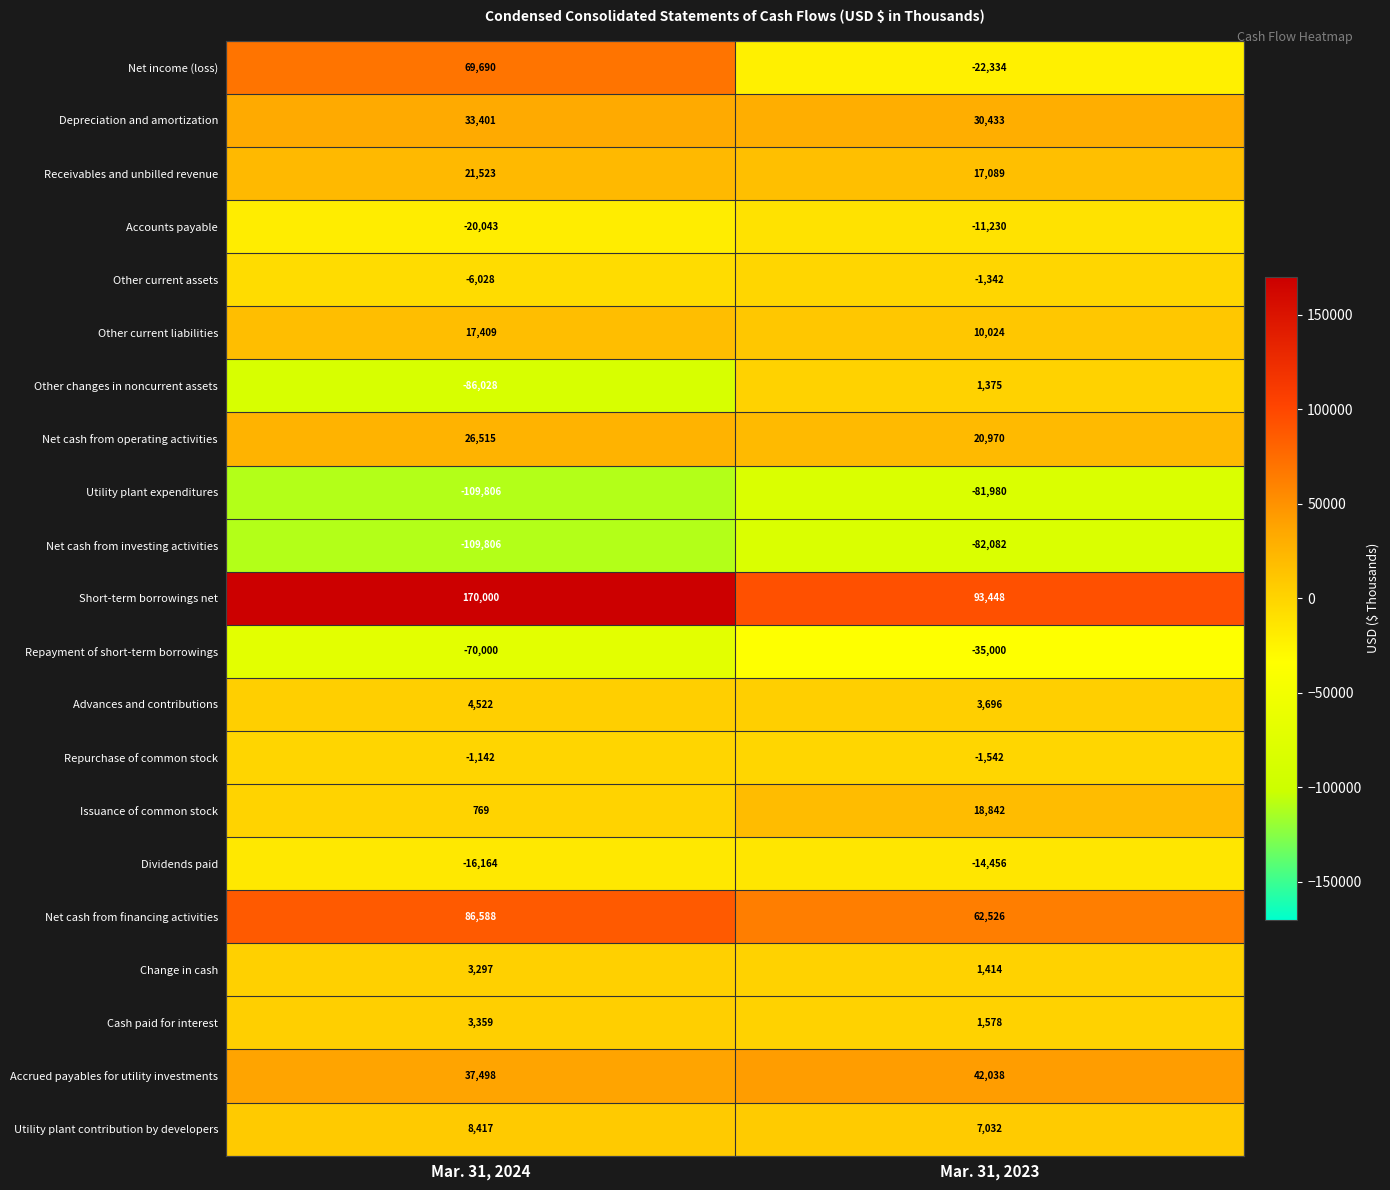

The Dividends paid series shows -16164 at Mar. 31, 2024. True or false?

True